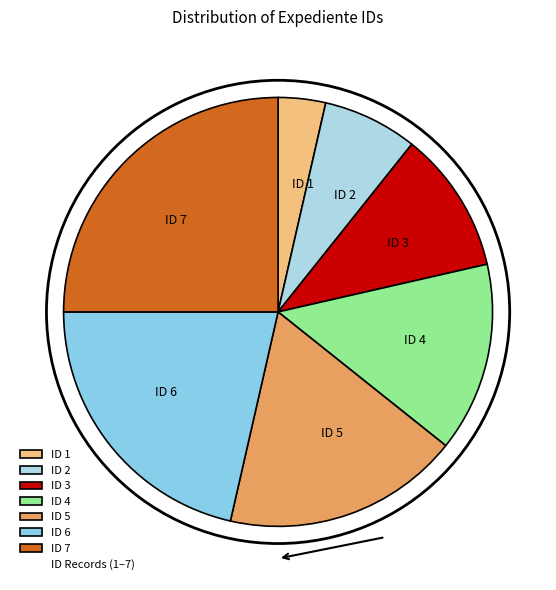

What is the smallest slice in the pie chart?

ID 1